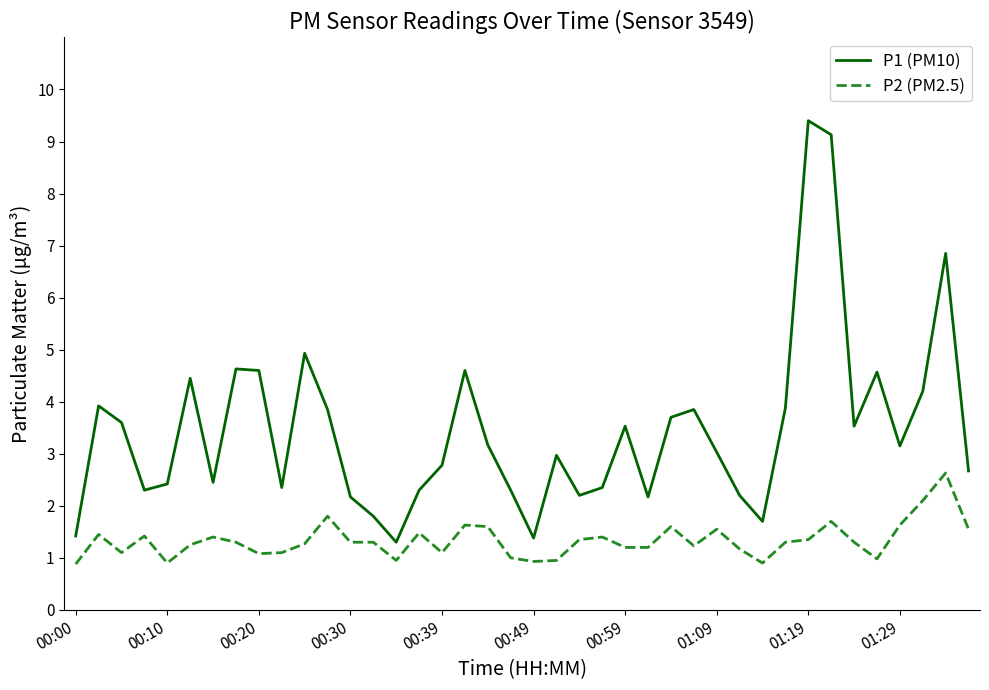

List the series in order of their peak value, lowest first.

P2 (PM2.5), P1 (PM10)